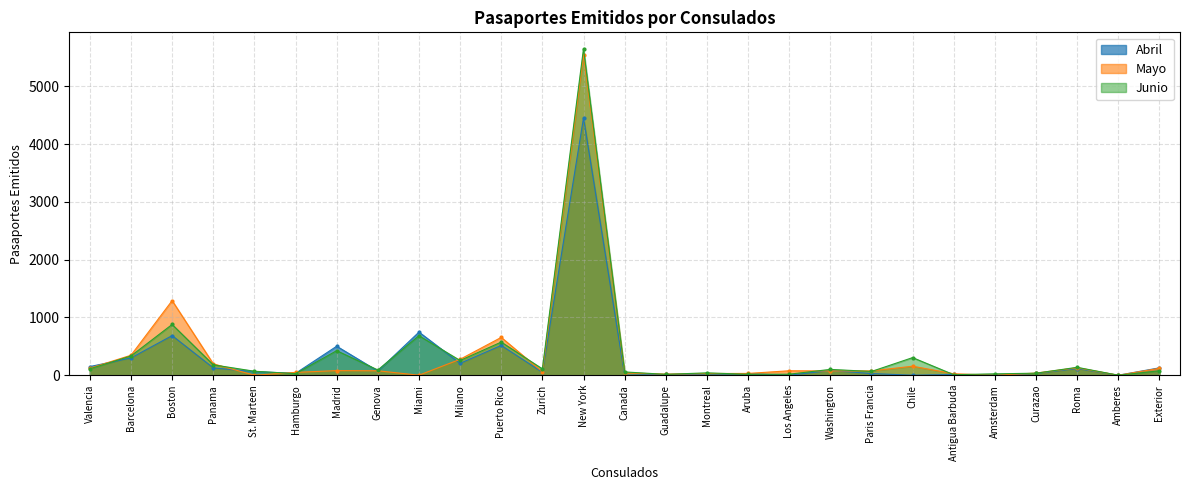

What is the label of the 20th point from the left?

Paris Francia